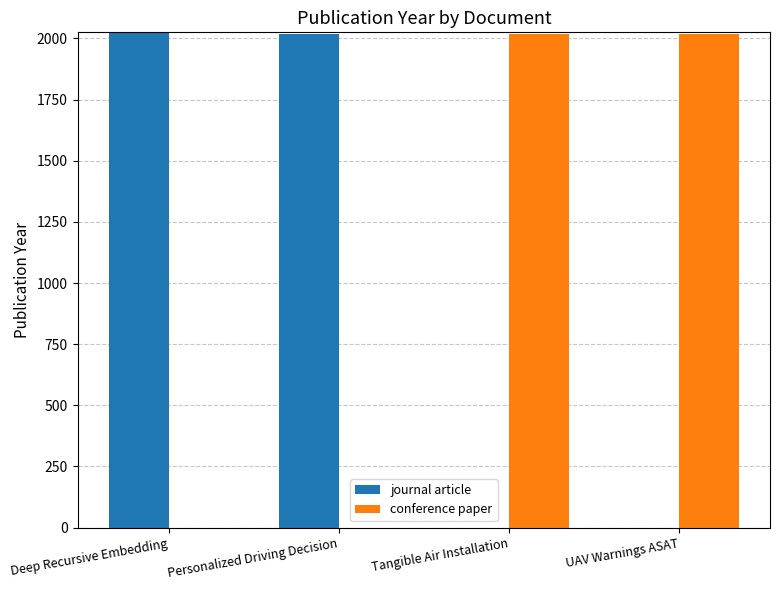

What is the approximate value of conference paper at Tangible Air Installation?

2017